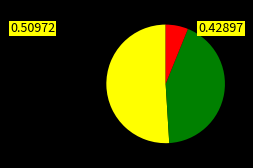

Does any single category account for the majority?

Yes